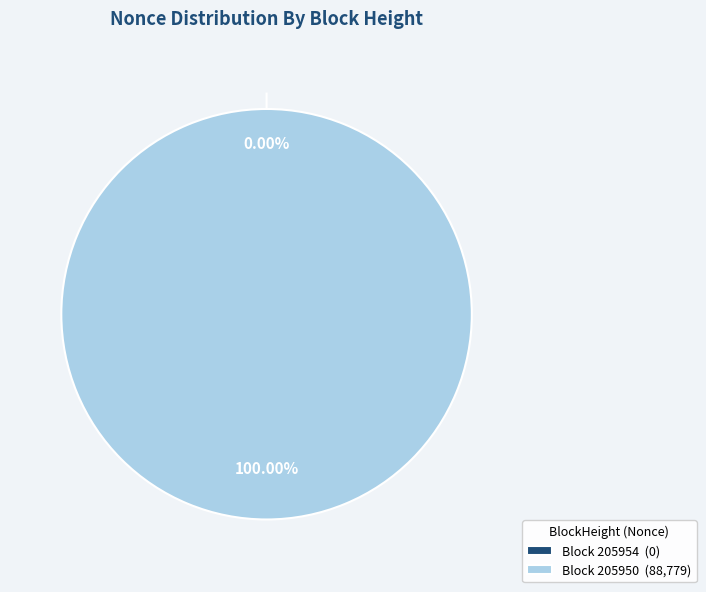

Count the number of slices in the pie.

2